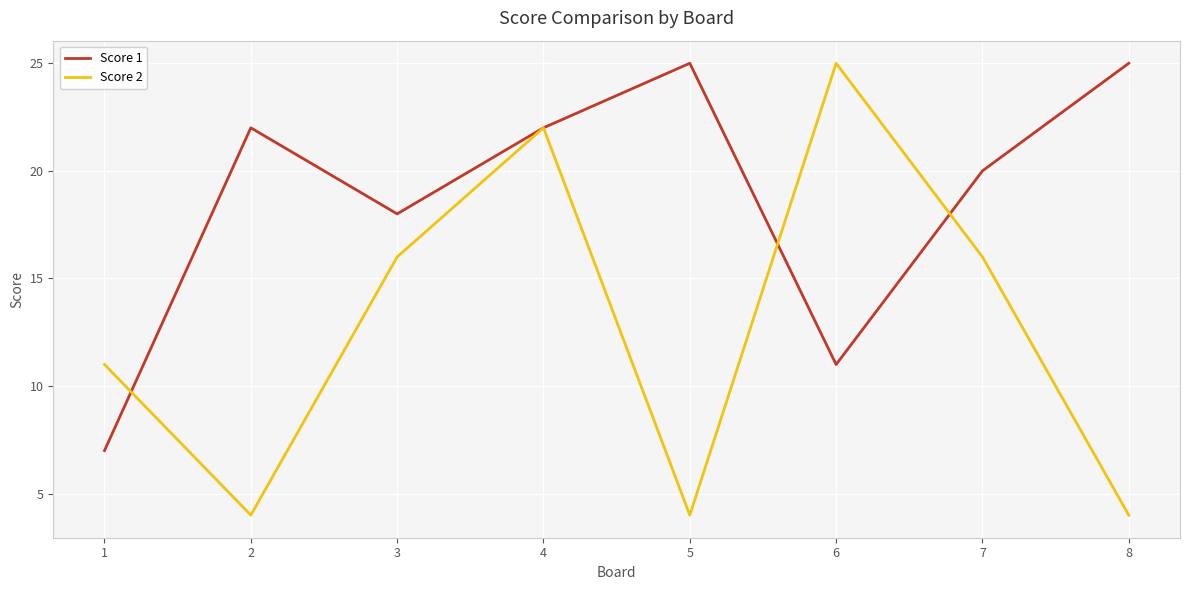

Between 5 and 6, which series saw the biggest shift?

Score 2